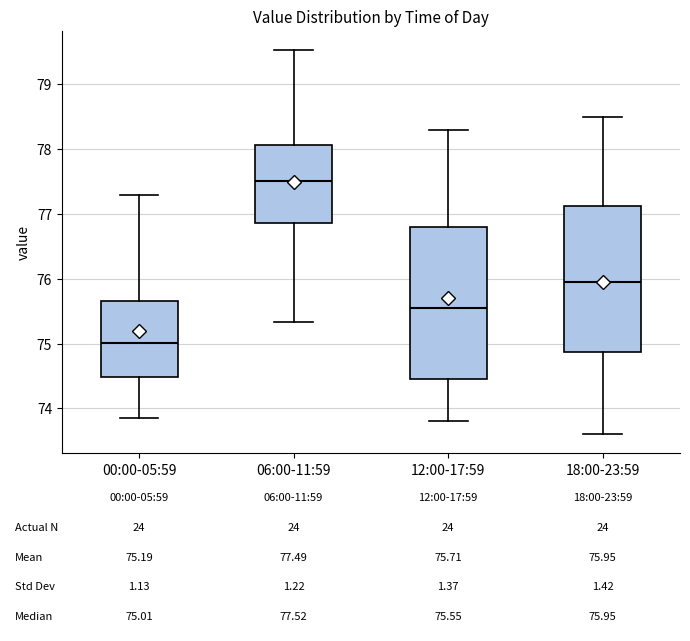

Which box's median line is the lowest?

00:00-05:59